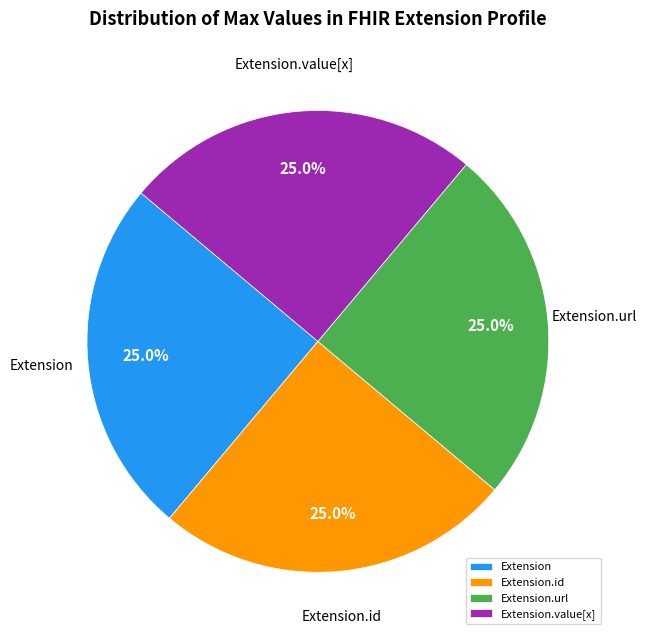

What is the ratio of the value at Extension.id to the value at Extension.value[x]?

1.0